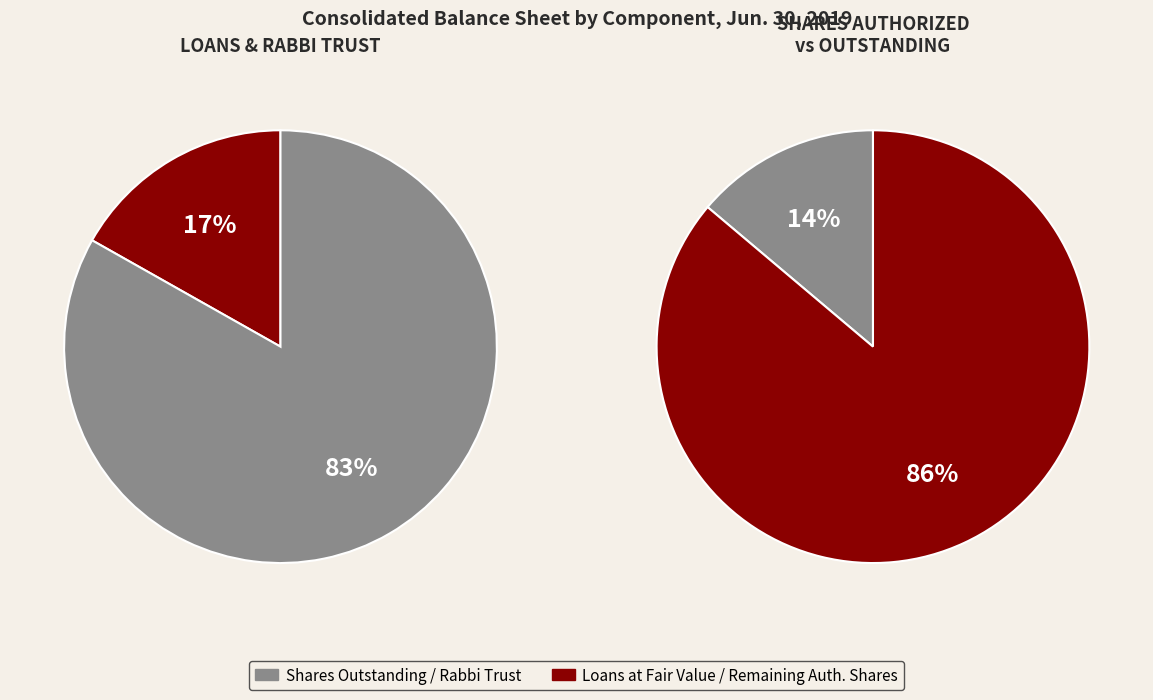

How many slices are in this pie chart?

4